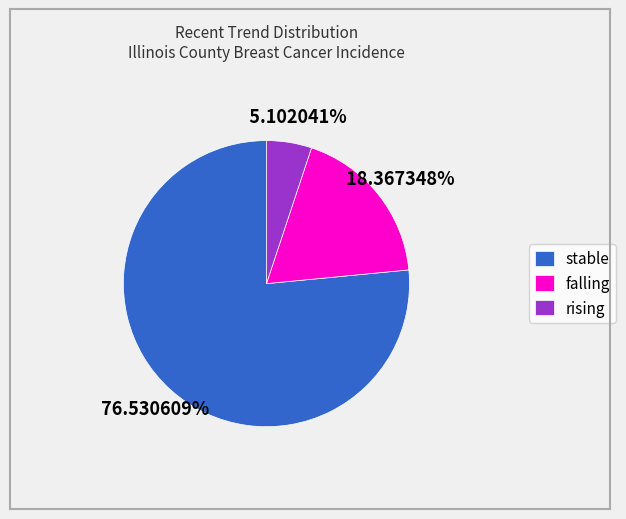

What is the majority slice?

stable